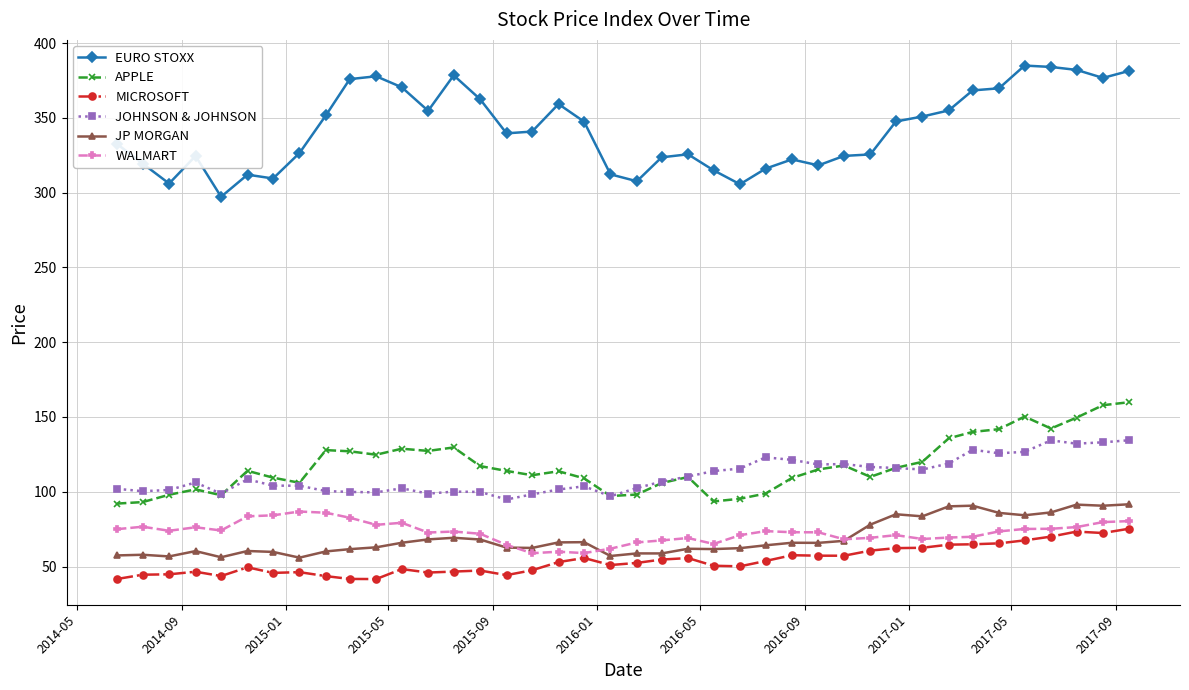

True or false: JOHNSON & JOHNSON and JP MORGAN intersect in this chart.

False